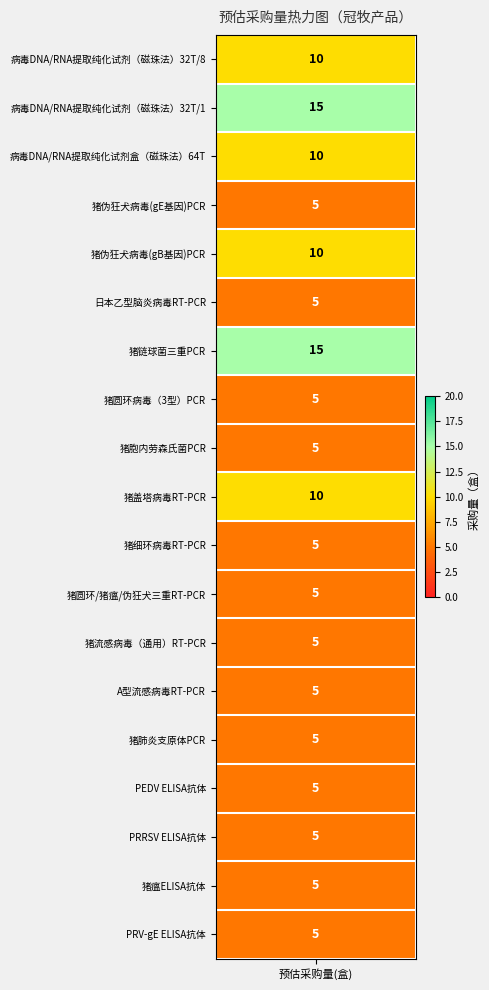

Reading left to right, list all the values displayed in this chart.

values=10	1=15	2=10	3=5	4=10	5=5	6=15	7=5	8=5	9=10	10=5	11=5	12=5	13=5	14=5	15=5	16=5	17=5	18=5